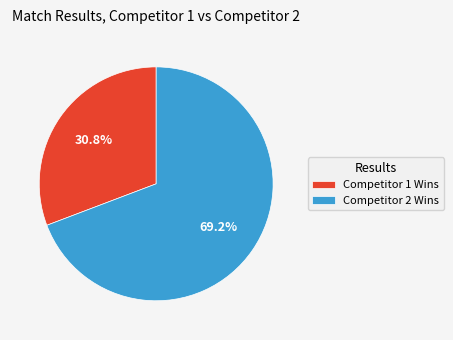

Which has a higher value, Competitor 2 Wins or Competitor 1 Wins?

Competitor 2 Wins